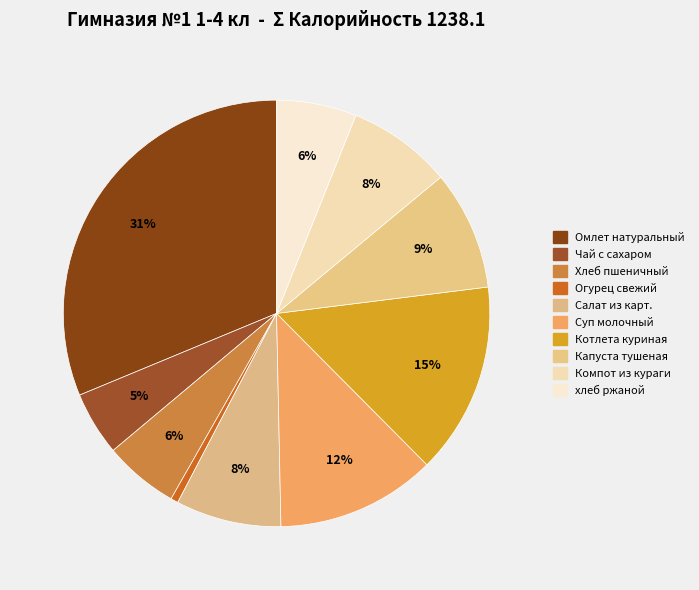

Count the number of slices in the pie.

10